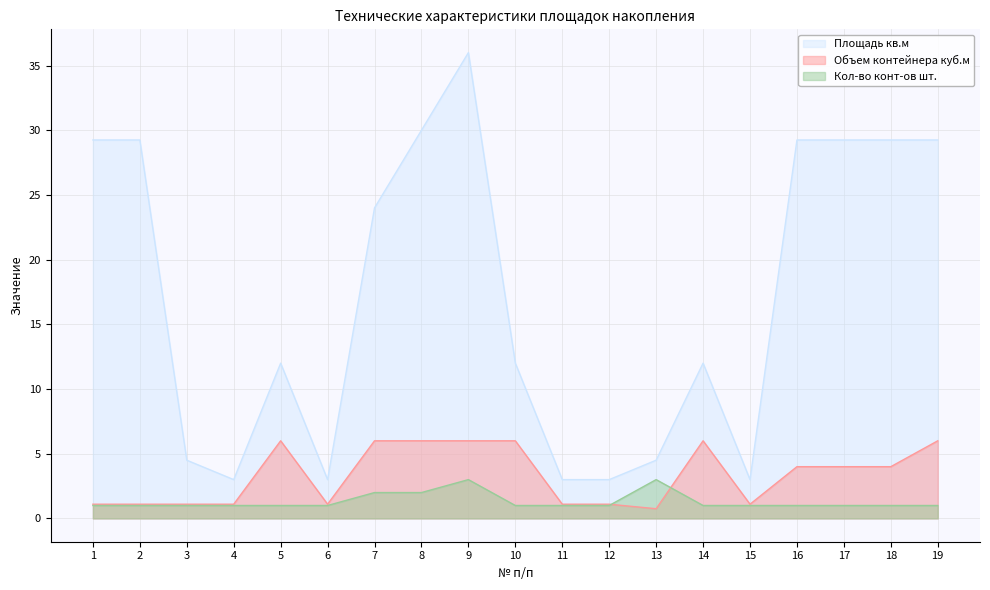

Is it true that Объем контейнера куб.м equals 1.1 at 2?

True